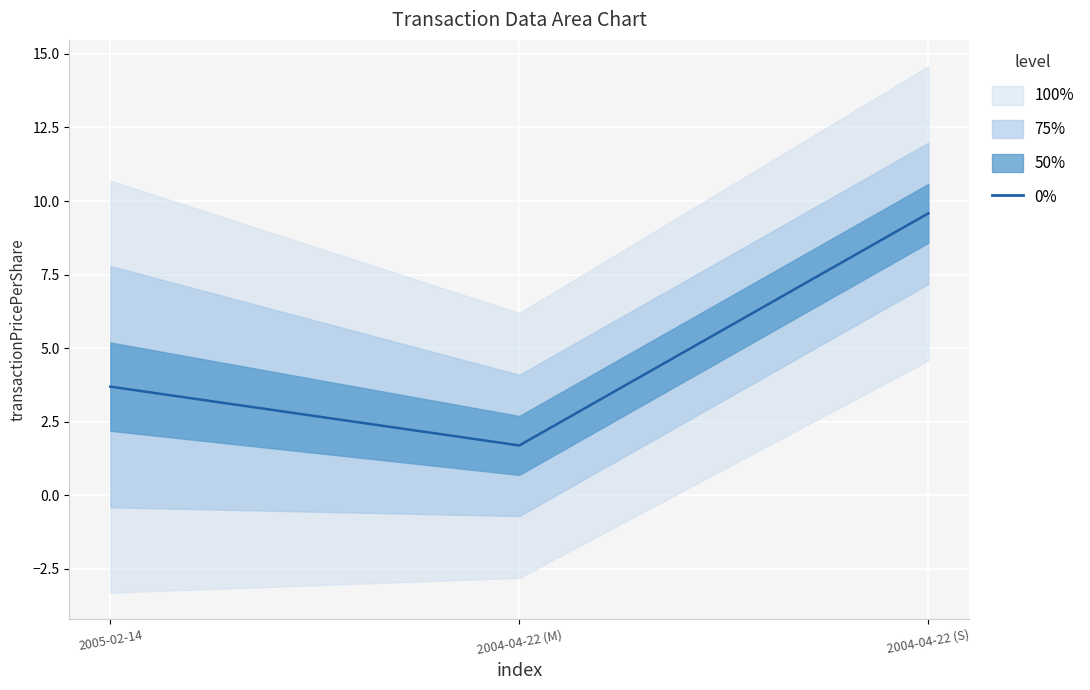

Which has a higher value, 2004-04-22 (S) or 2004-04-22 (M)?

2004-04-22 (S)